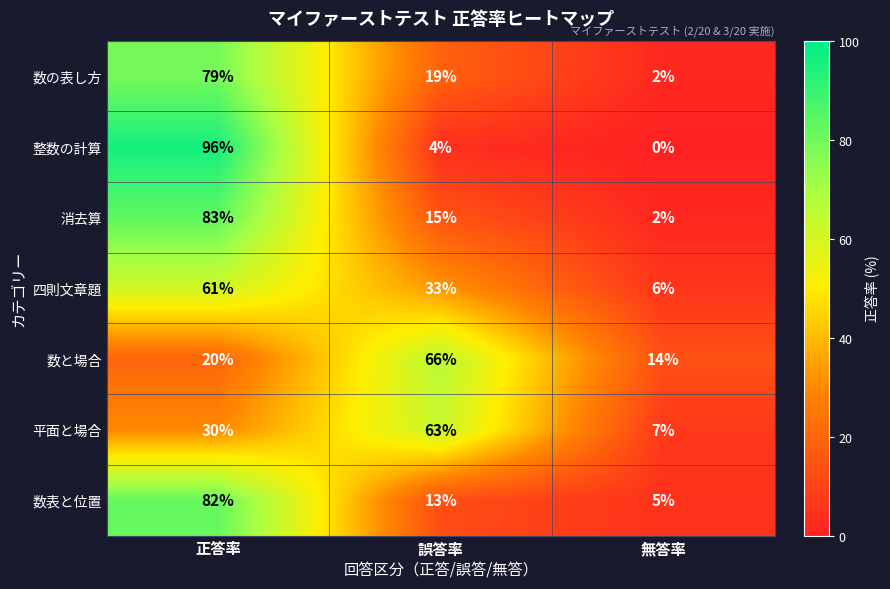

Is it true that 数と場合 equals 66 at 誤答率?

True